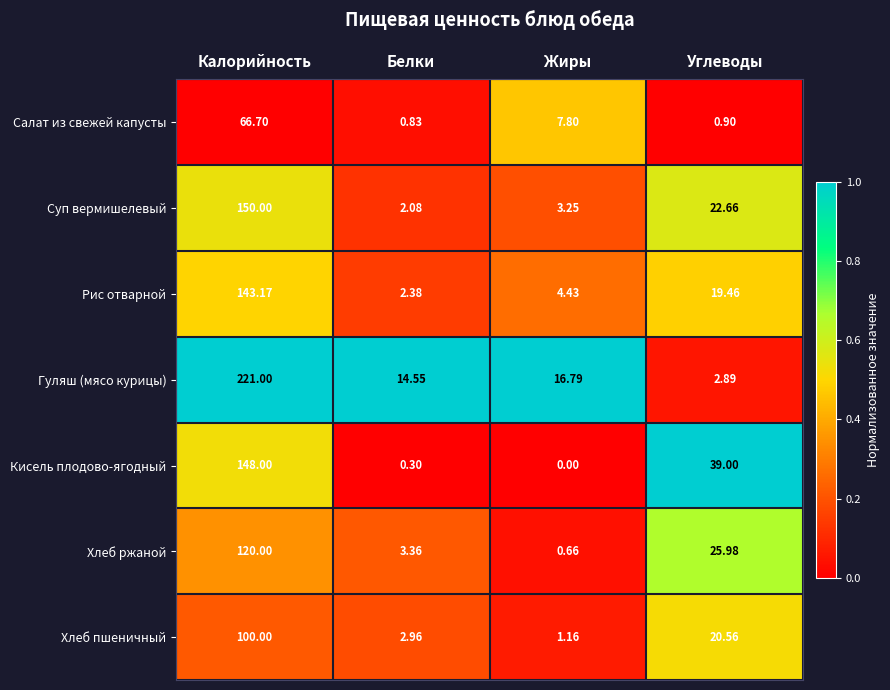

Which series has the largest total across all categories?

Гуляш (мясо курицы)